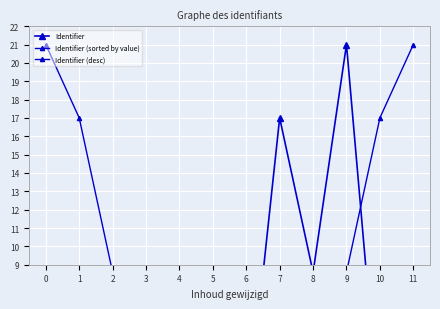

At which label is Identifier (desc) closest to 10?

2